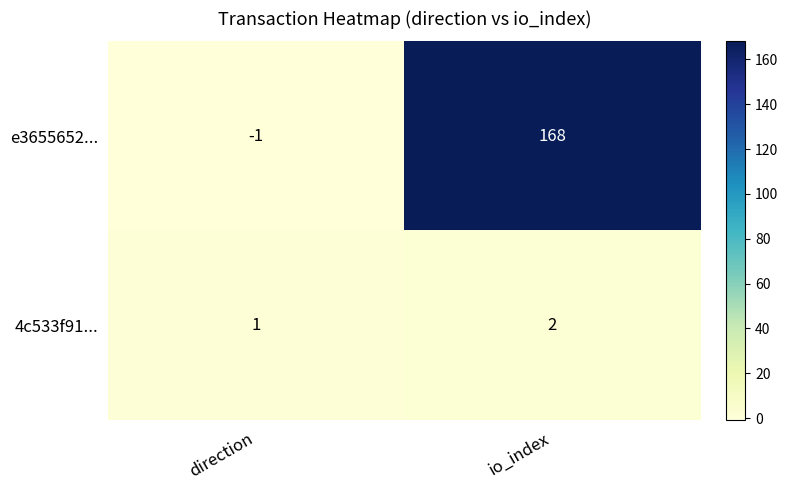

What is the sum of all e3655652... values?

167